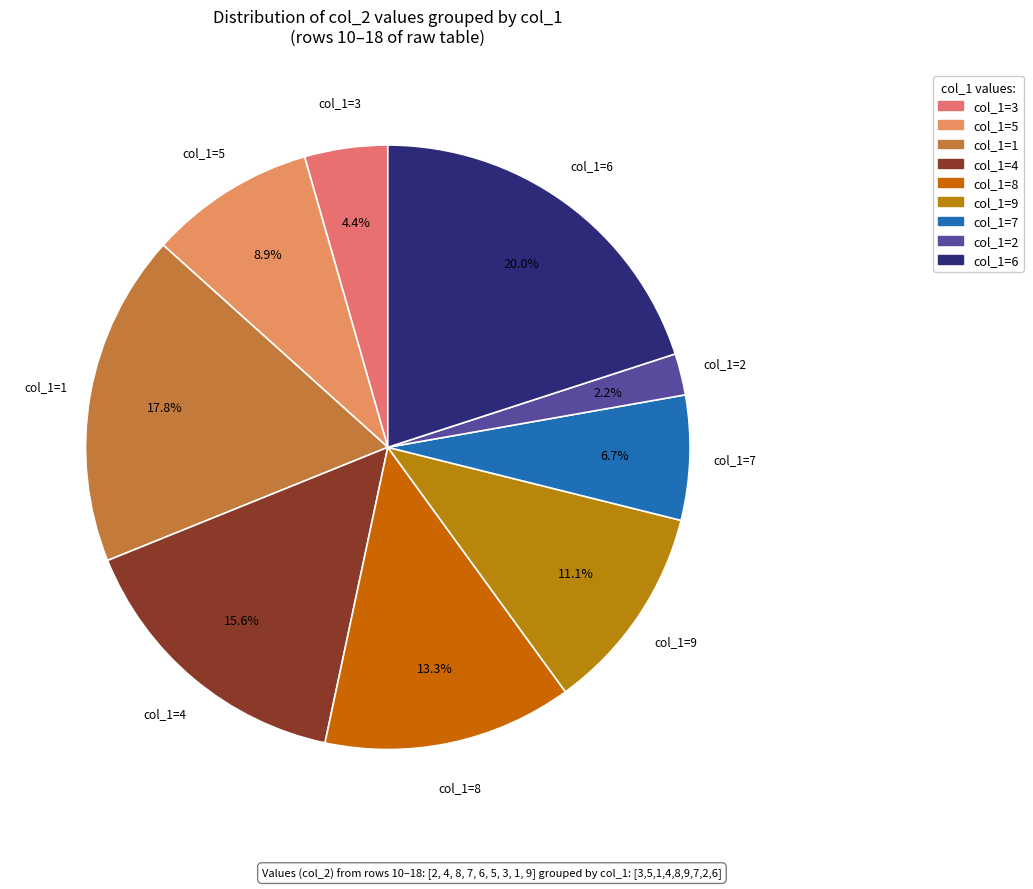

Which has a higher value, col_1=7 or col_1=1?

col_1=1